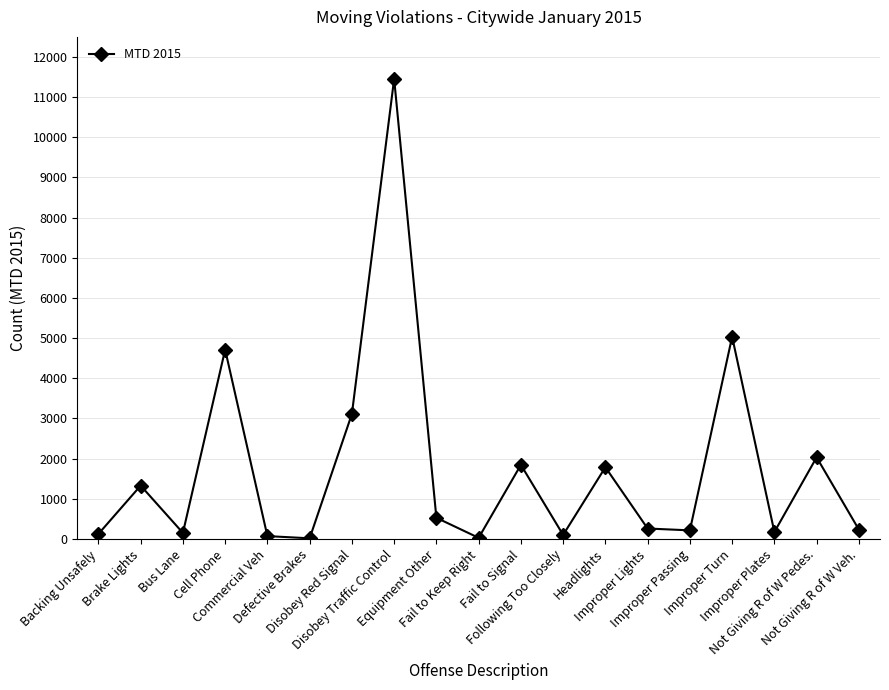

Does the chart have visible grid lines?

Yes